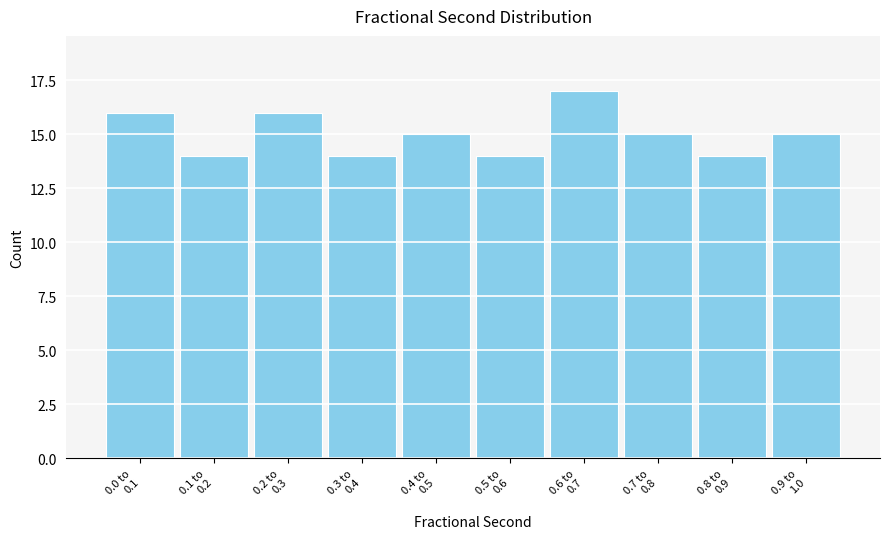

Reading right to left, what are all the values shown in this chart?

15	14	15	17	14	15	14	16	14	16